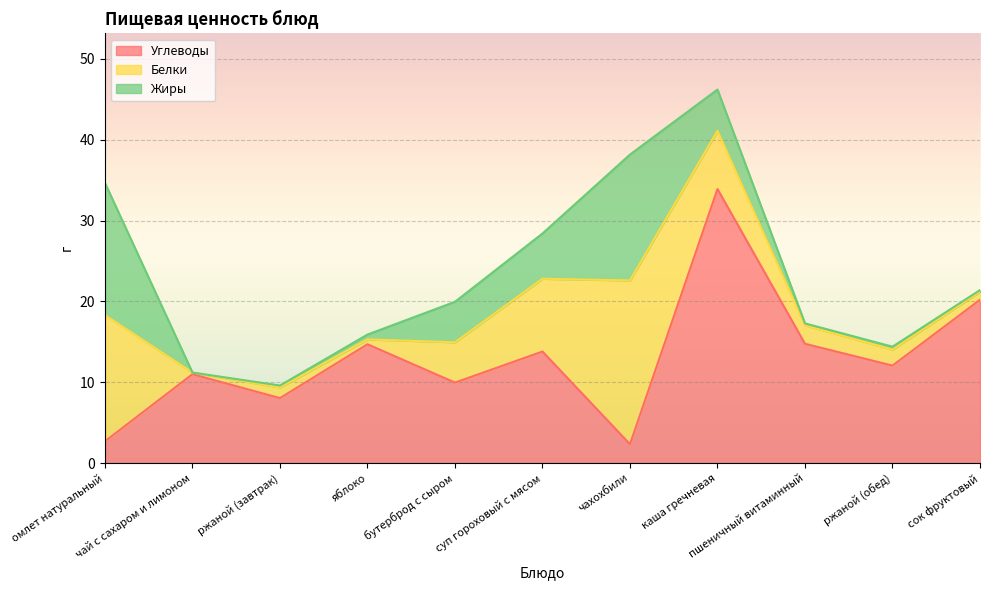

Reading left to right, what are all the values shown in this chart?

Углеводы: омлет натуральный=2.7	чай с сахаром и лимоном=11.0	ржаной (завтрак)=8.0	яблоко=14.7	бутерброд с сыром=10.0	суп гороховый с мясом=13.8	чахохбили=2.3	каша гречневая=33.9	пшеничный витаминный=14.8	ржаной (обед)=12.1	сок фруктовый=20.2
Белки: омлет натуральный=15.6	чай с сахаром и лимоном=0.2	ржаной (завтрак)=1.3	яблоко=0.6	бутерброд с сыром=5.0	суп гороховый с мясом=9.0	чахохбили=20.2	каша гречневая=7.2	пшеничный витаминный=2.3	ржаной (обед)=2.0	сок фруктовый=1.0
Жиры: омлет натуральный=16.4	чай с сахаром и лимоном=0.0	ржаной (завтрак)=0.2	яблоко=0.6	бутерброд с сыром=5.0	суп гороховый с мясом=5.6	чахохбили=15.6	каша гречневая=5.1	пшеничный витаминный=0.2	ржаной (обед)=0.4	сок фруктовый=0.2